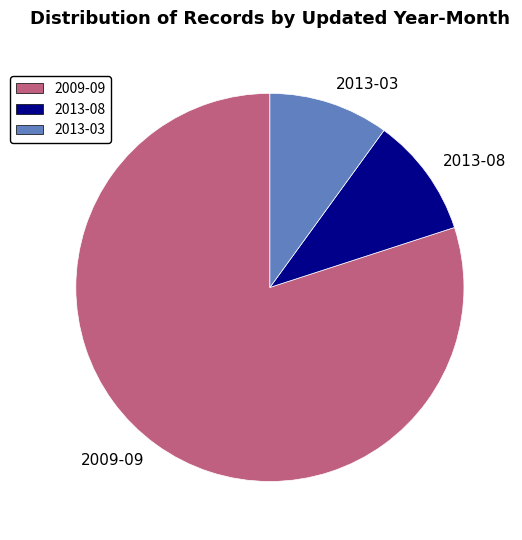

The 2013-08 slice represents 4% of the pie. True or false?

False